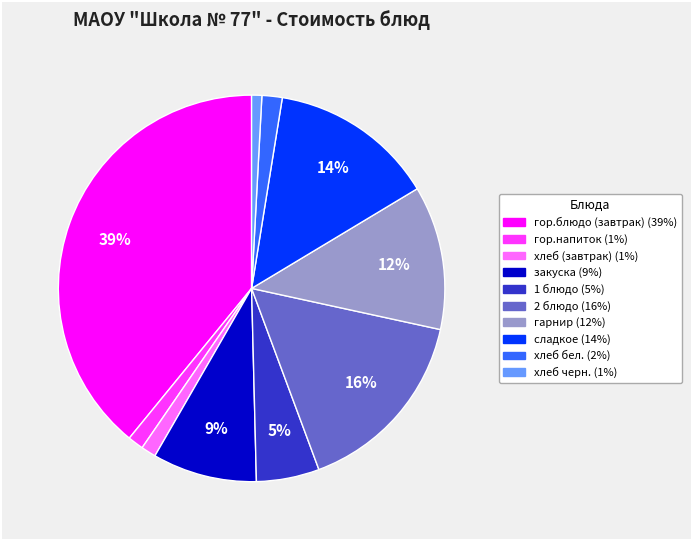

To the nearest percent, what is the difference between the largest and smallest slice percentages?

38%